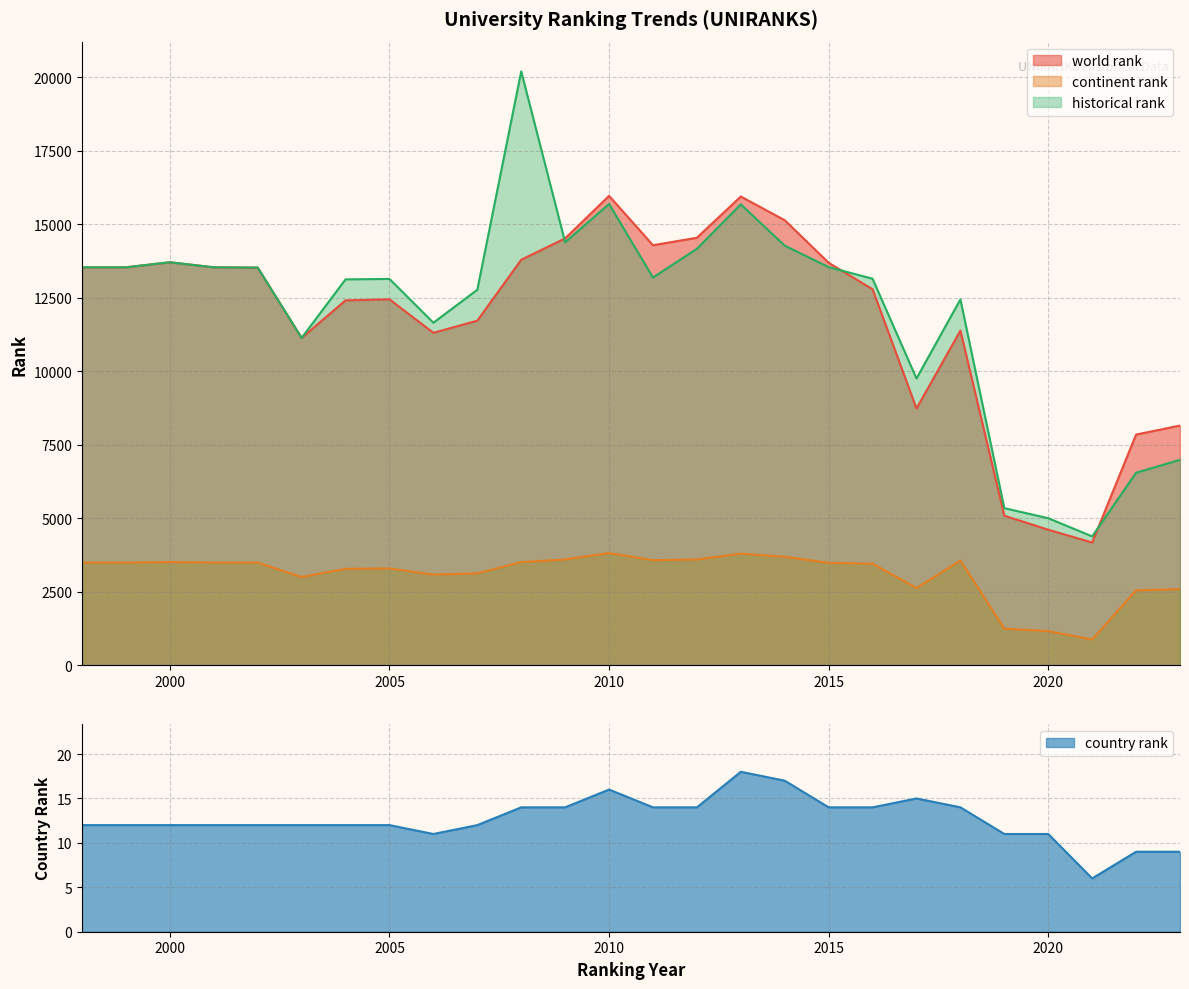

True or false: continent rank has a value of 3130 at 2007.

True